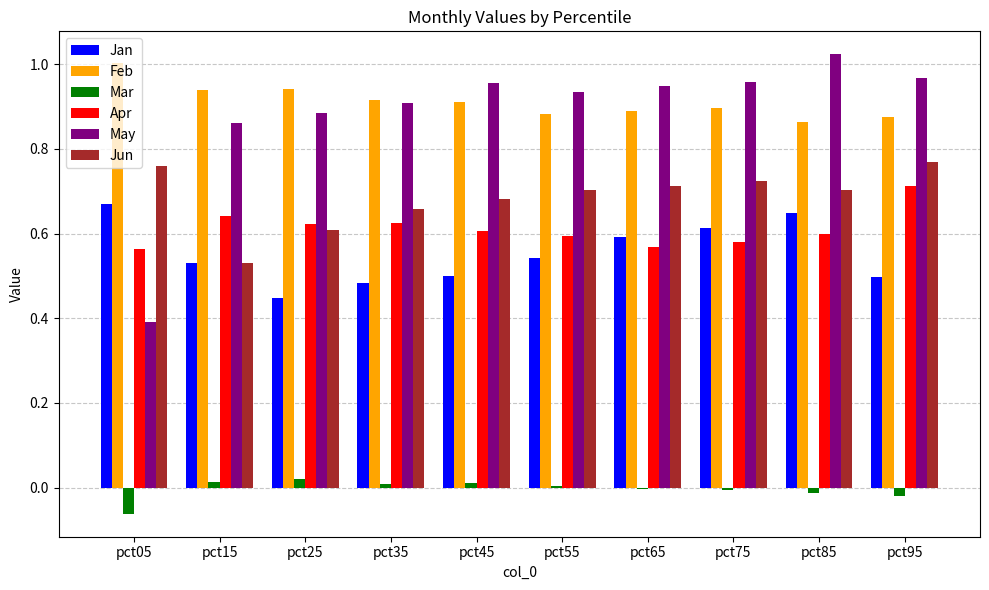

Is it true that Mar equals -0.0 at pct65?

True